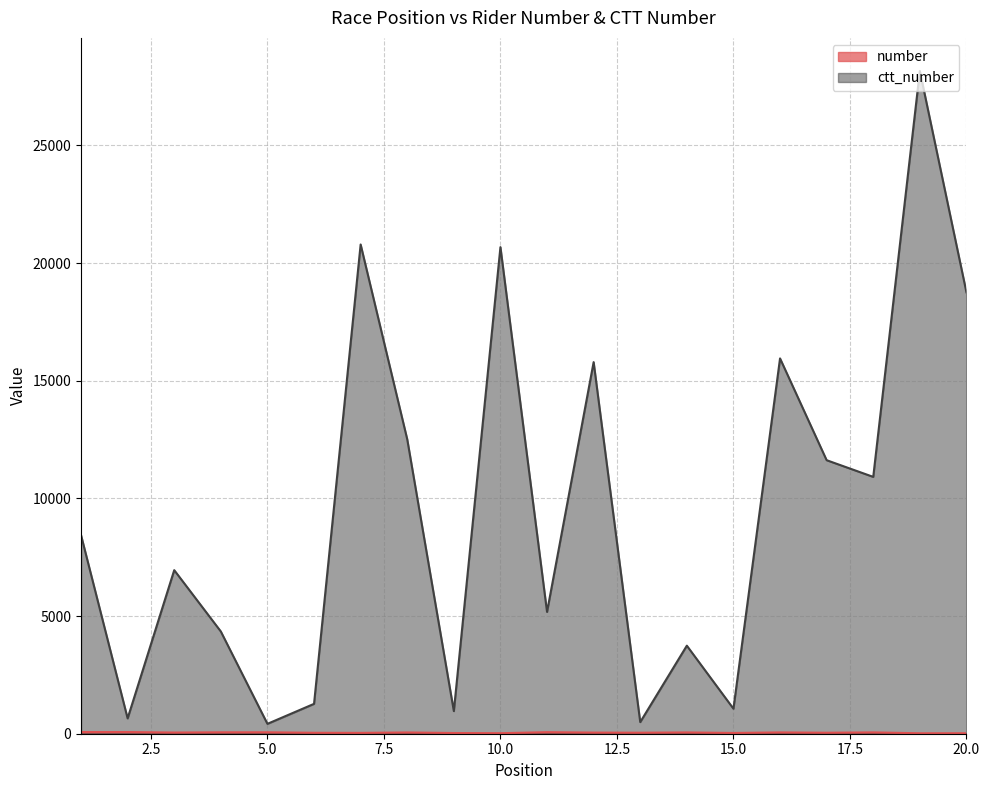

What are all the series names shown in the legend?

number, ctt_number